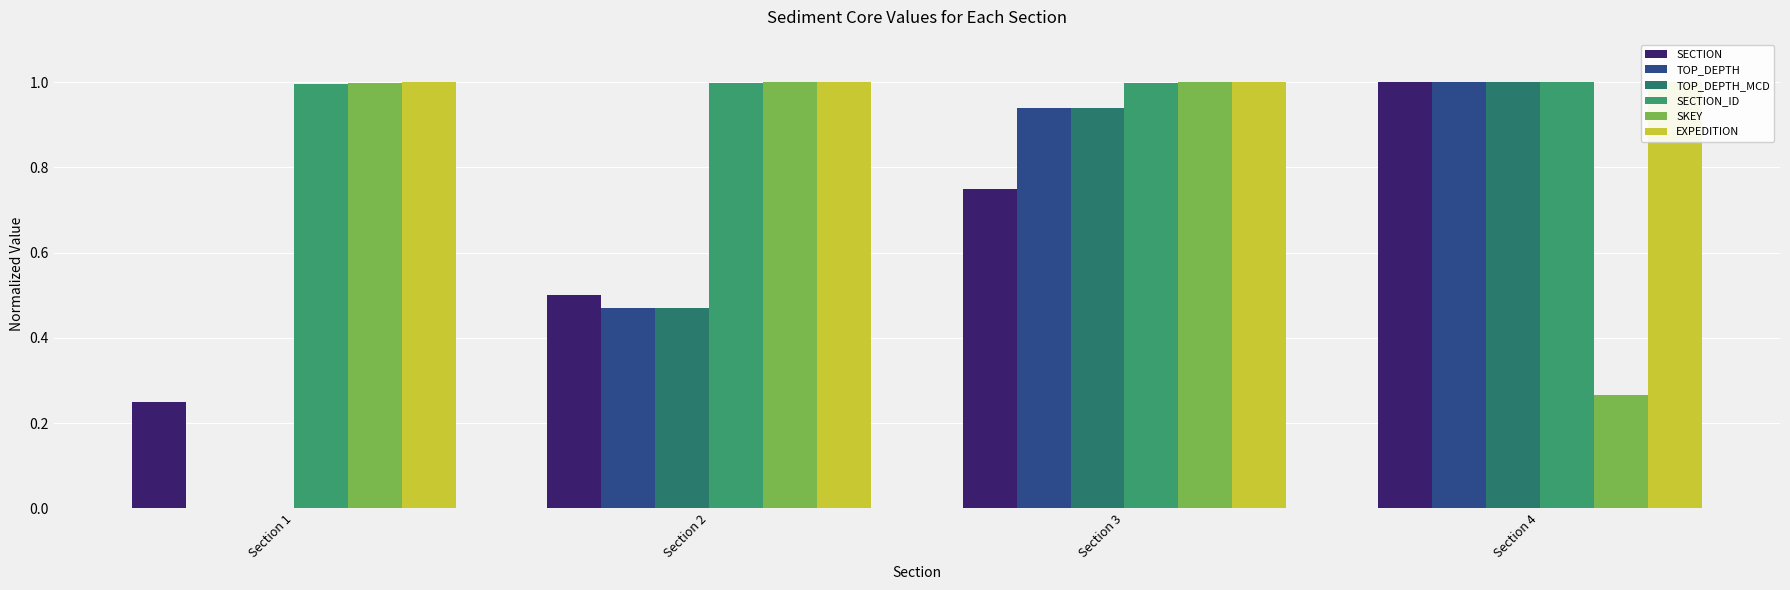

How many values in TOP_DEPTH_MCD are above zero?

3